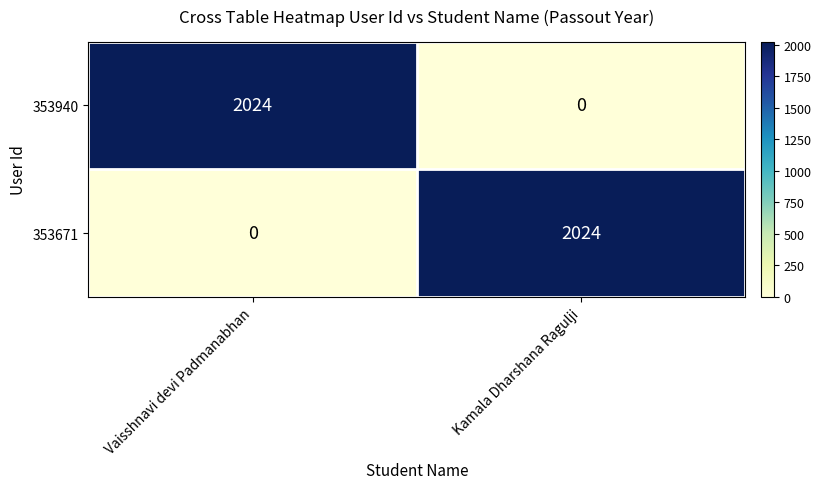

Is it true that 353671 equals -652 at Vaisshnavi devi Padmanabhan?

False